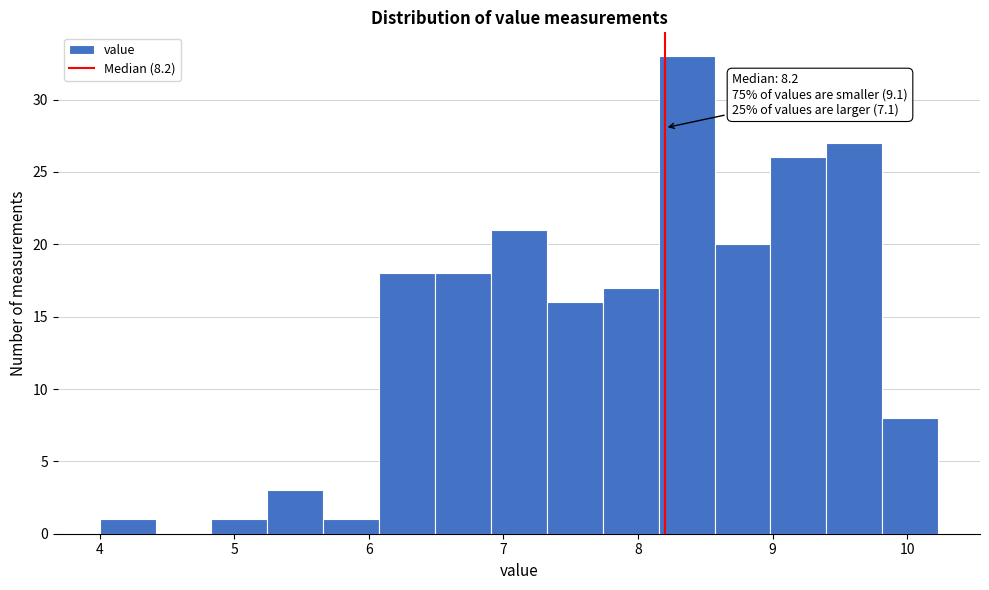

Which range on the x-axis has the tallest bar?

8.2 to 8.6